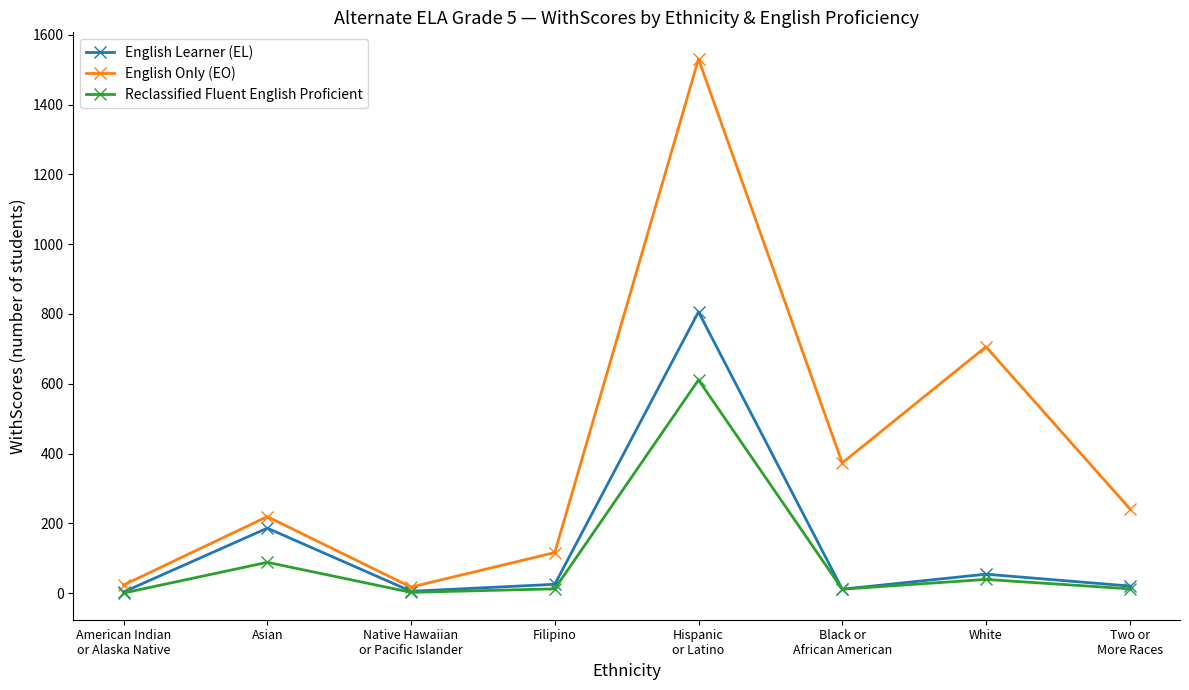

At how many categories does at least one series exceed 1079?

1